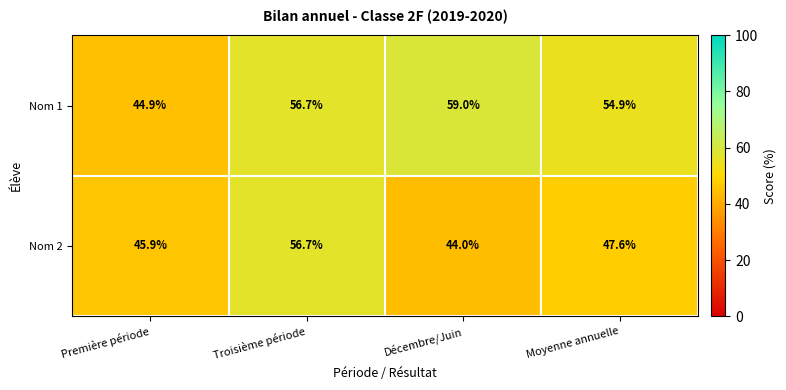

Which series has the largest total across all categories?

Nom 1